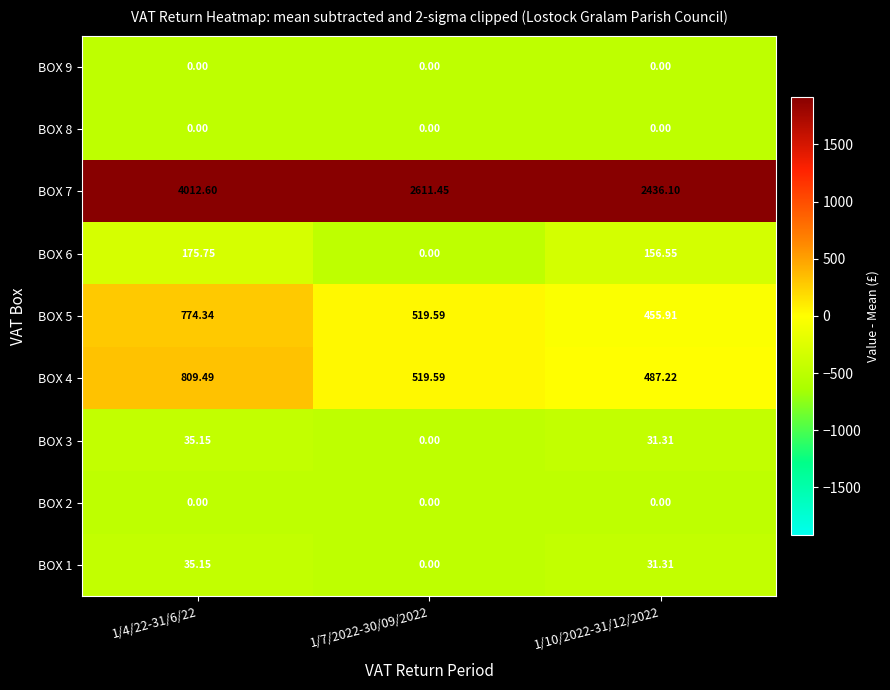

Is the value of BOX 8 at 1/4/22-31/6/22 greater than the value of BOX 4 at 1/7/2022-30/09/2022?

No